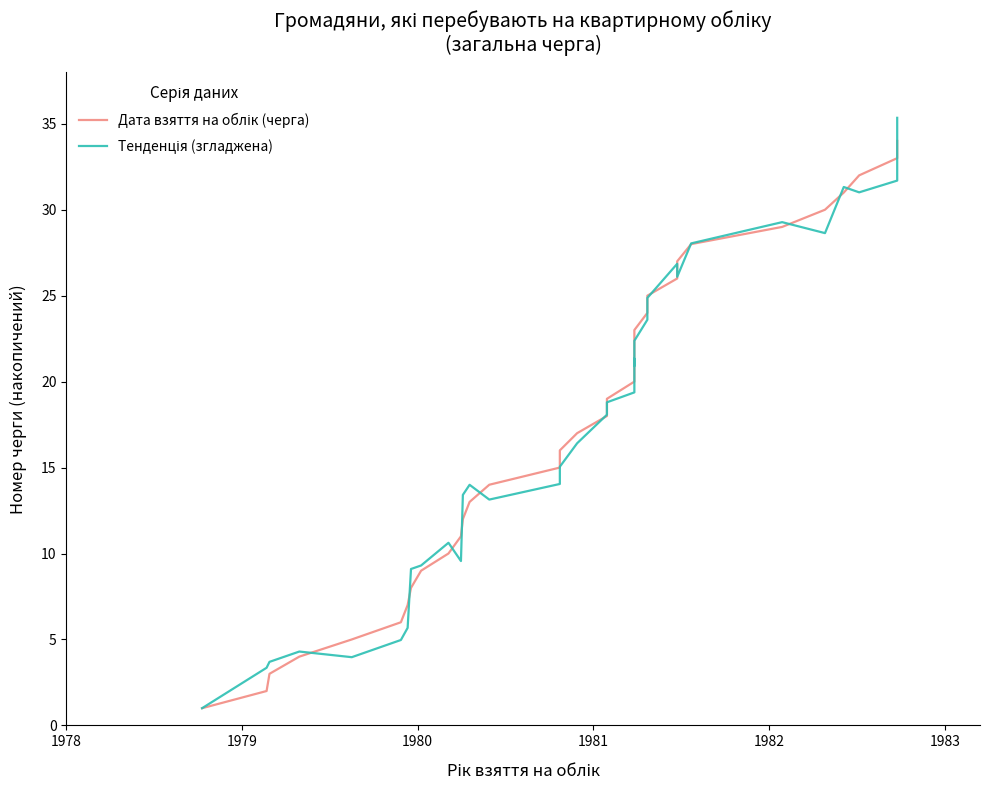

What is the difference between the maximum and minimum values in the Тенденція (згладжена) series?

34.3